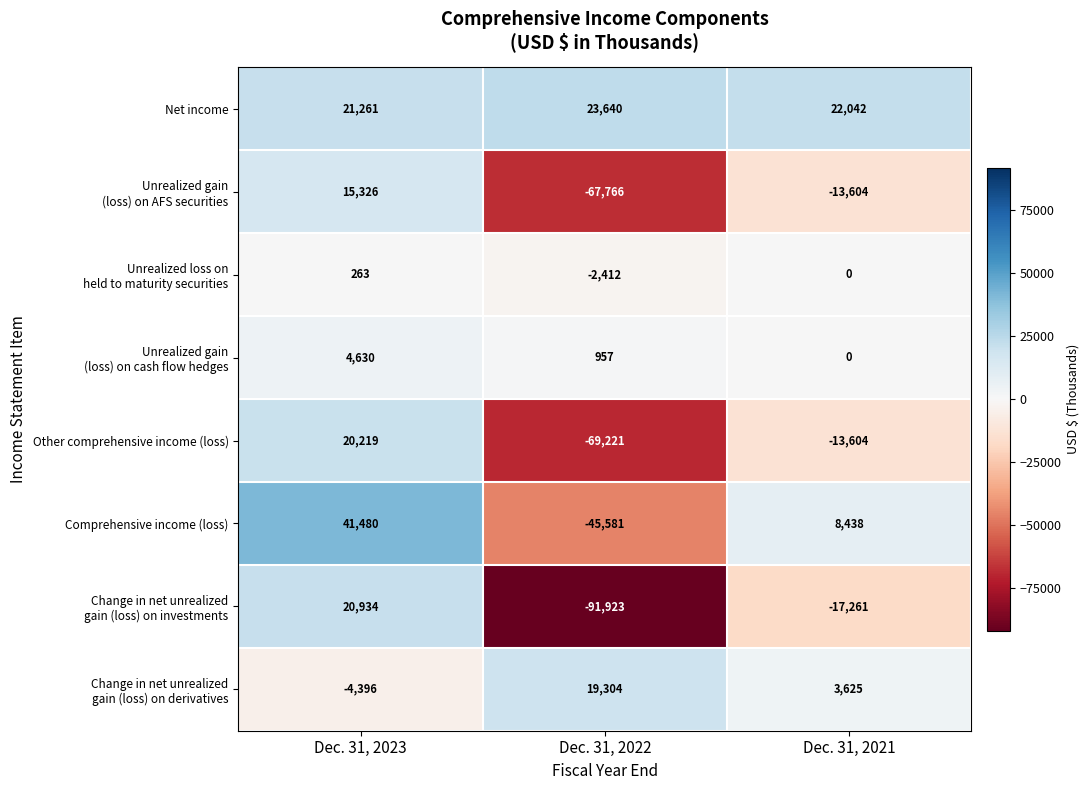

Is it true that Comprehensive income (loss) equals 8438 at Dec. 31, 2021?

True